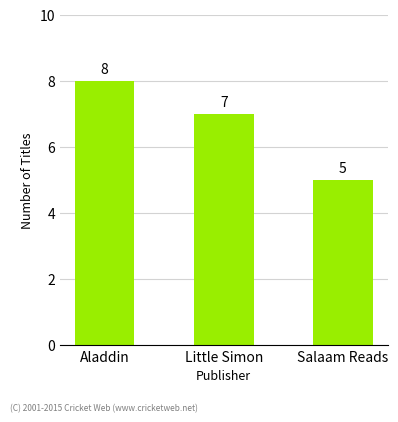

At which category does the chart reach its minimum across all series?

Salaam Reads